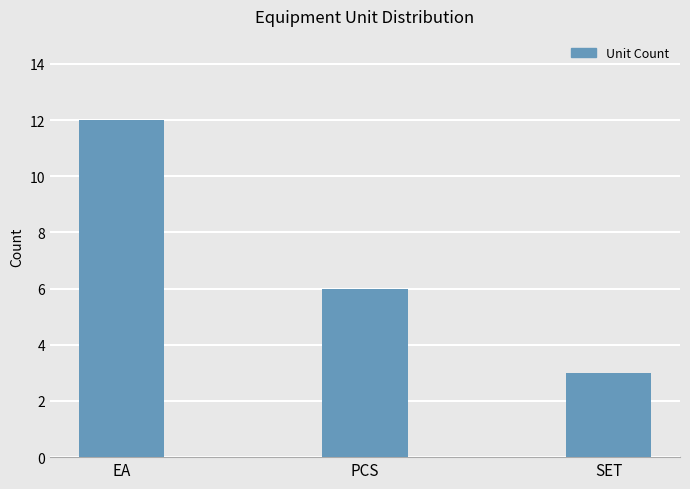

True or false: the data shows 3 at SET.

True